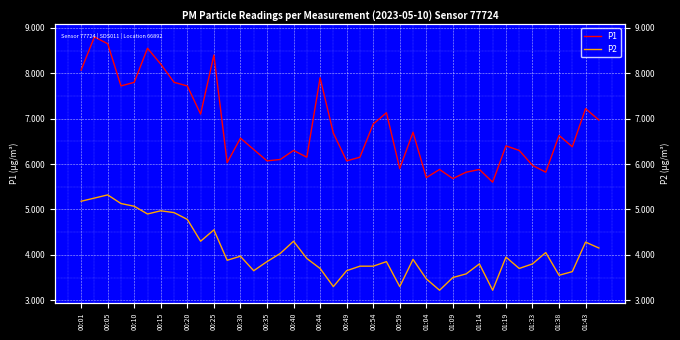

Is this an area chart (filled region under the line)?

No